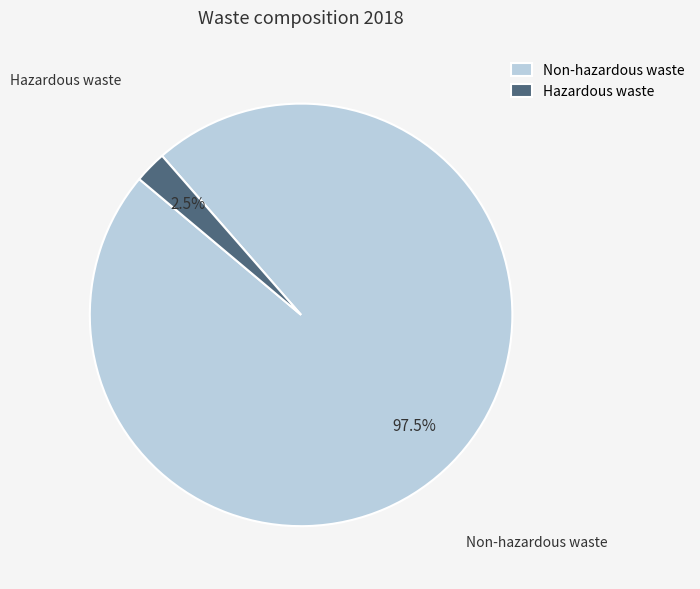

What percentage is NOT represented by Non-hazardous waste?

2.5%